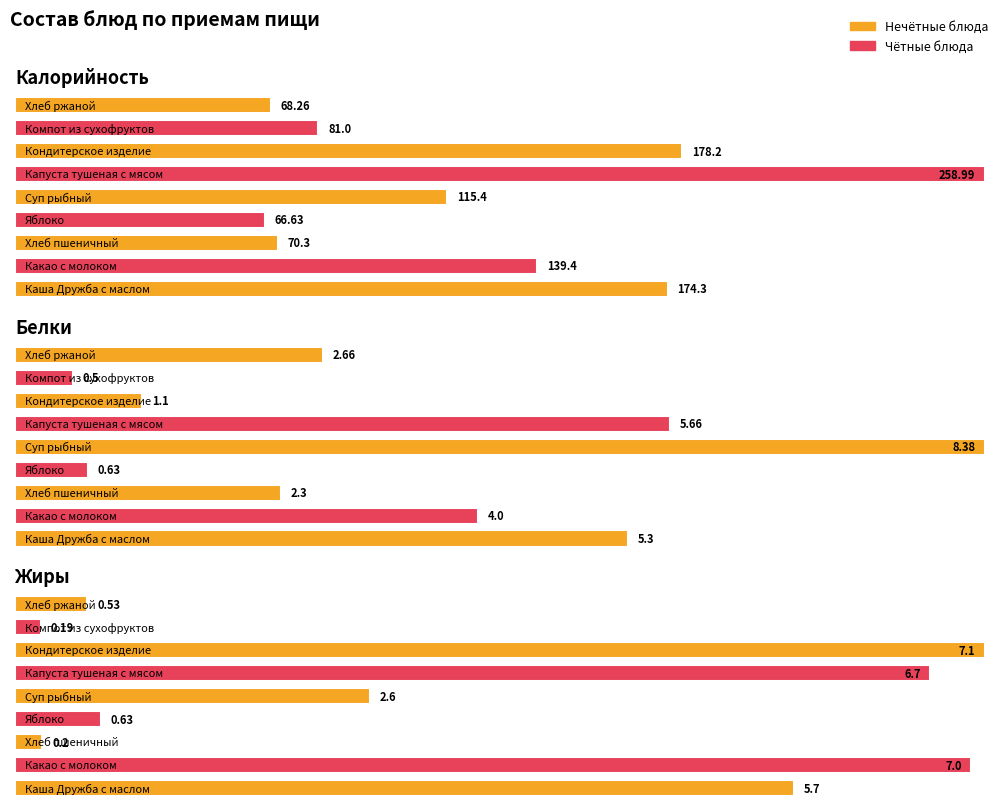

What is the label of the 3rd bar from the right?

Кондитерское изделие